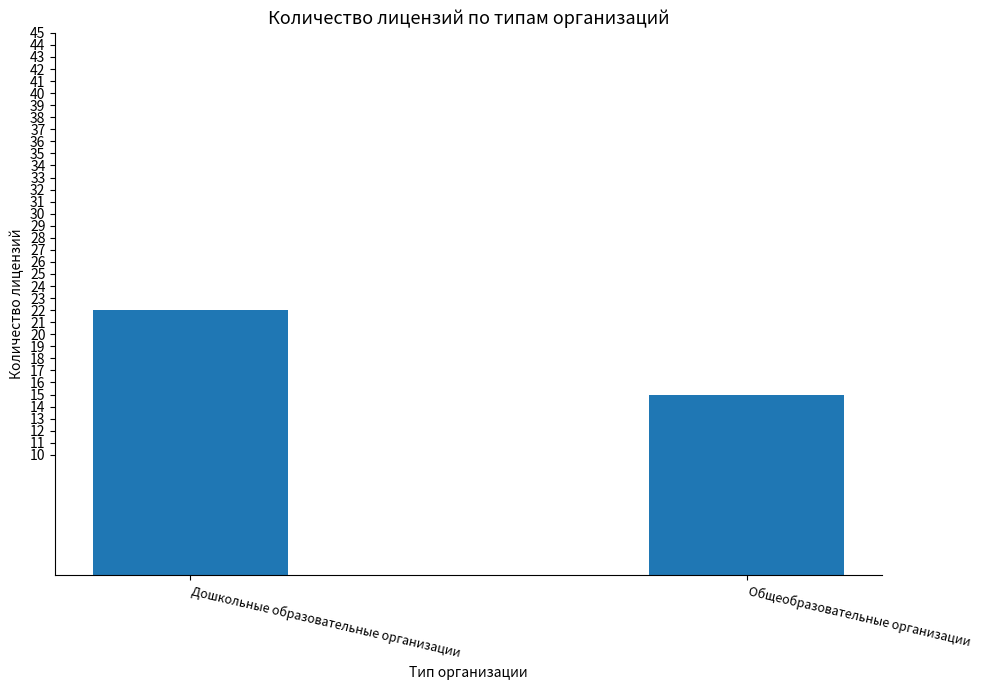

List the labels in order of value, smallest first.

Общеобразовательные организации, Дошкольные образовательные организации